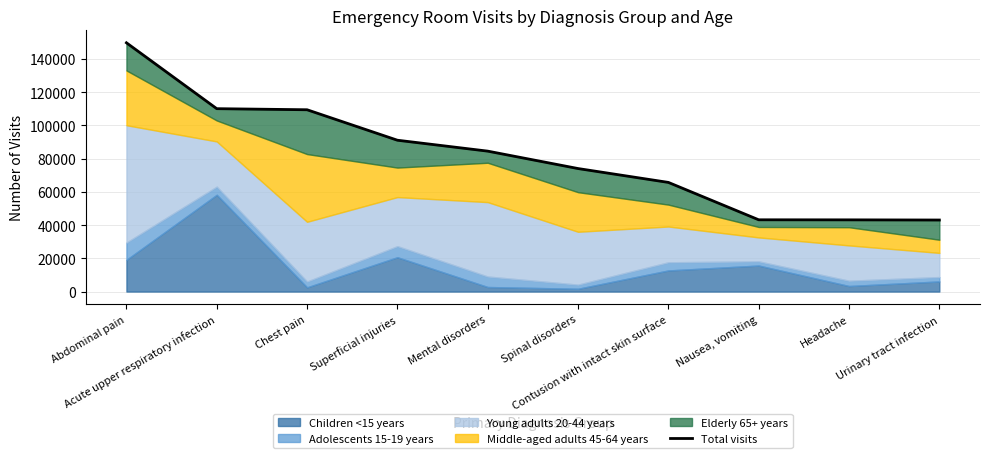

Reading left to right, list all the values displayed in this chart.

149752	110090	109436	91099	84529	74051	65706	43201	43166	43067